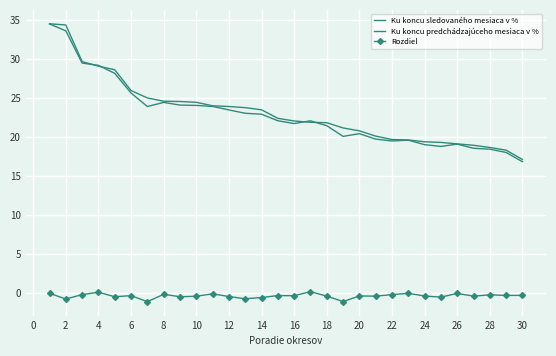

Is this an area chart (filled region under the line)?

No